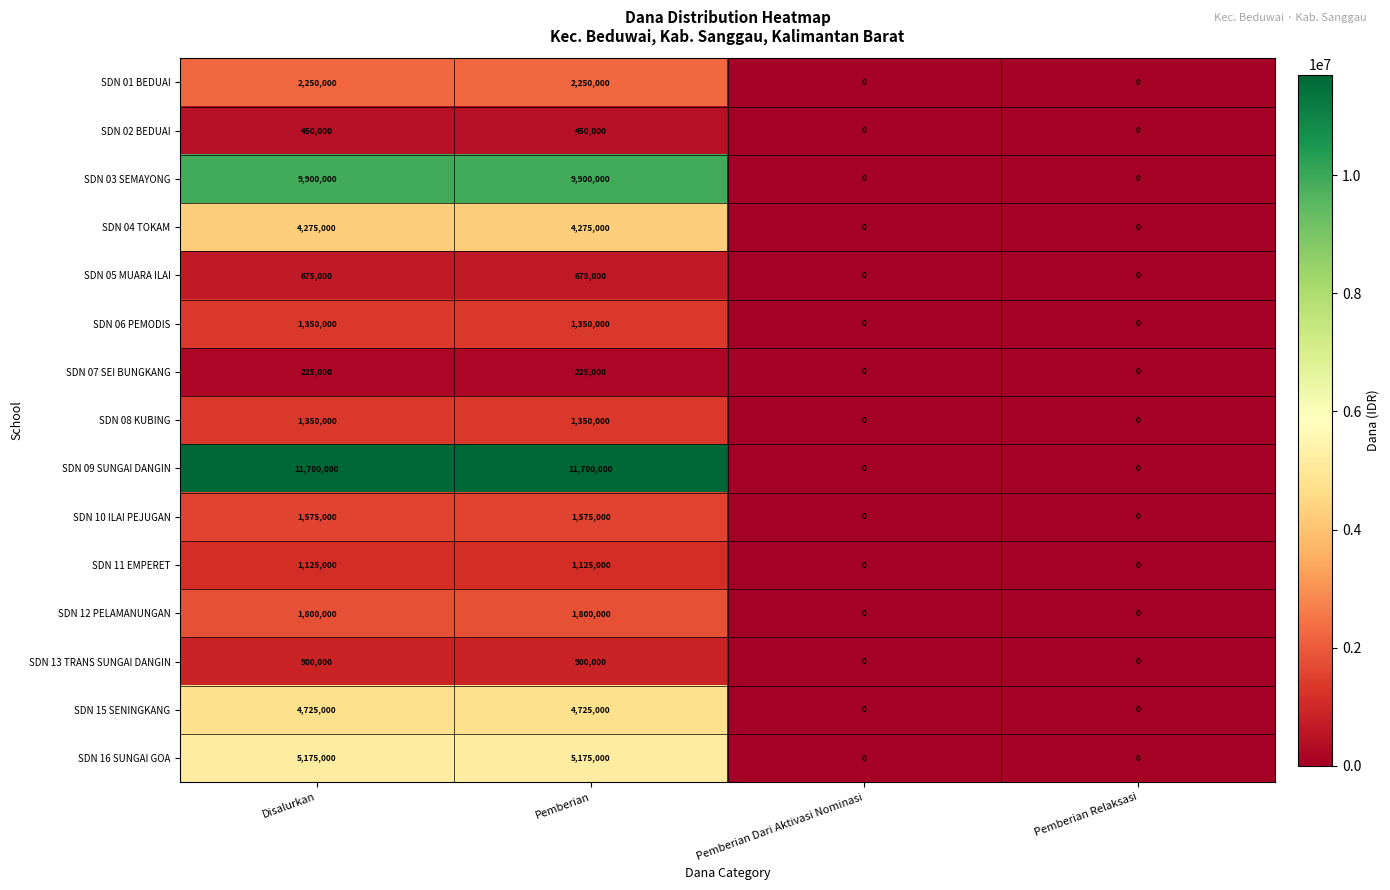

How many SDN 13 TRANS SUNGAI DANGIN values are between 0 and 900000?

4